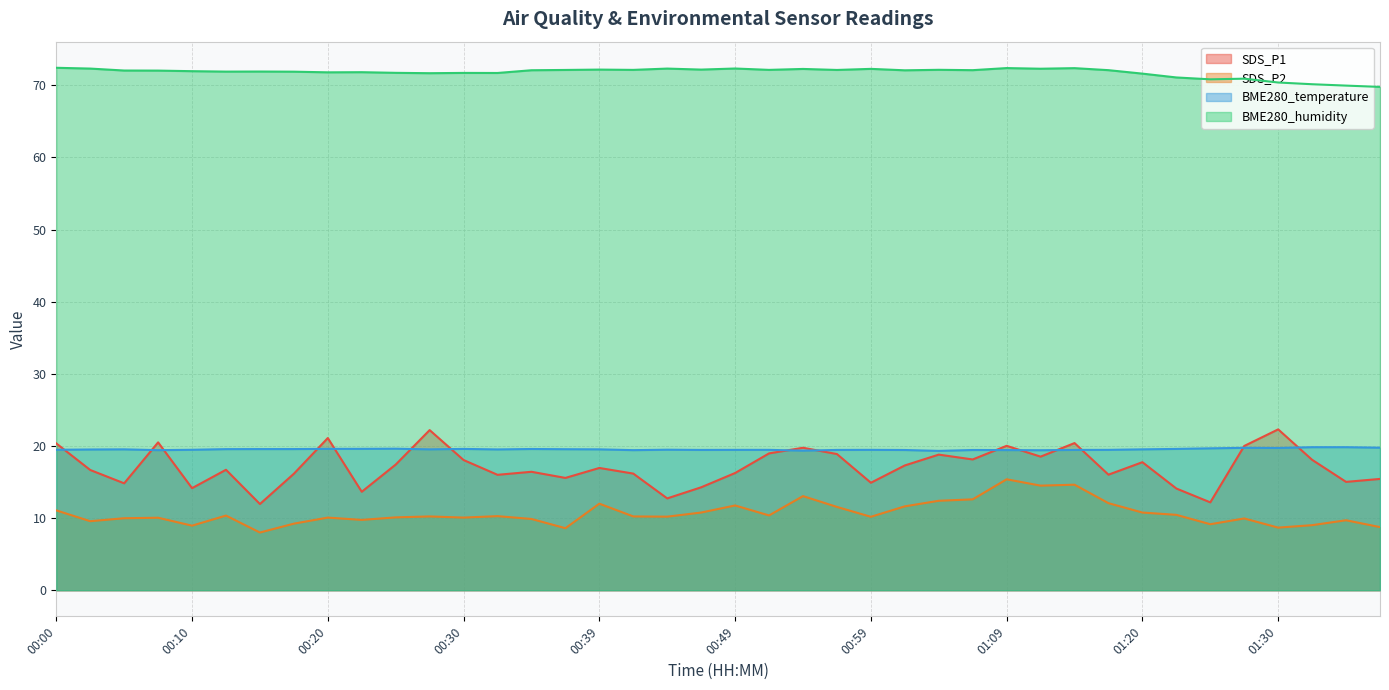

Rank the series by their maximum value, from highest to lowest.

BME280_humidity, SDS_P1, BME280_temperature, SDS_P2